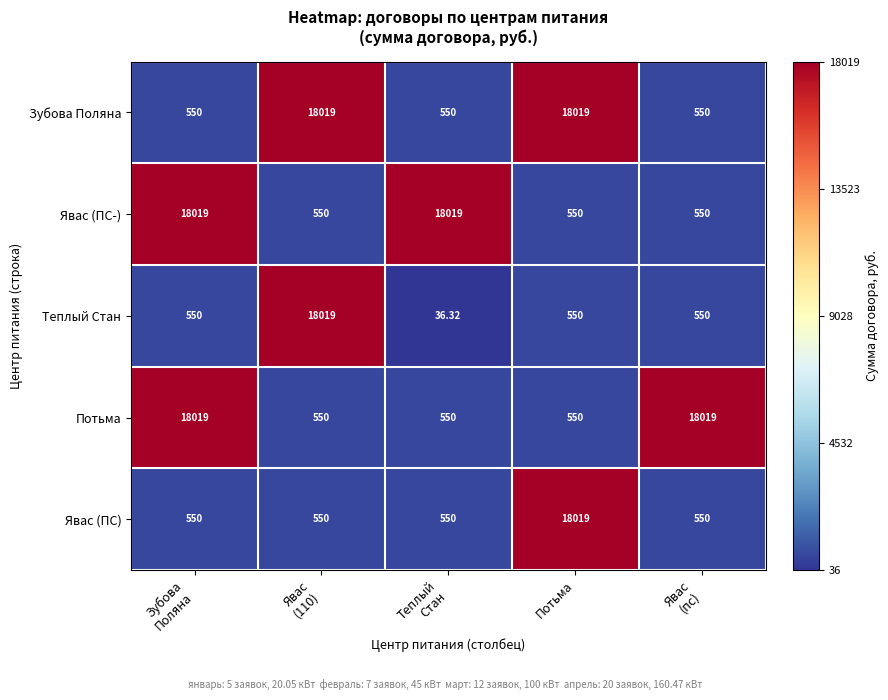

How many categories are shown in the chart?

5